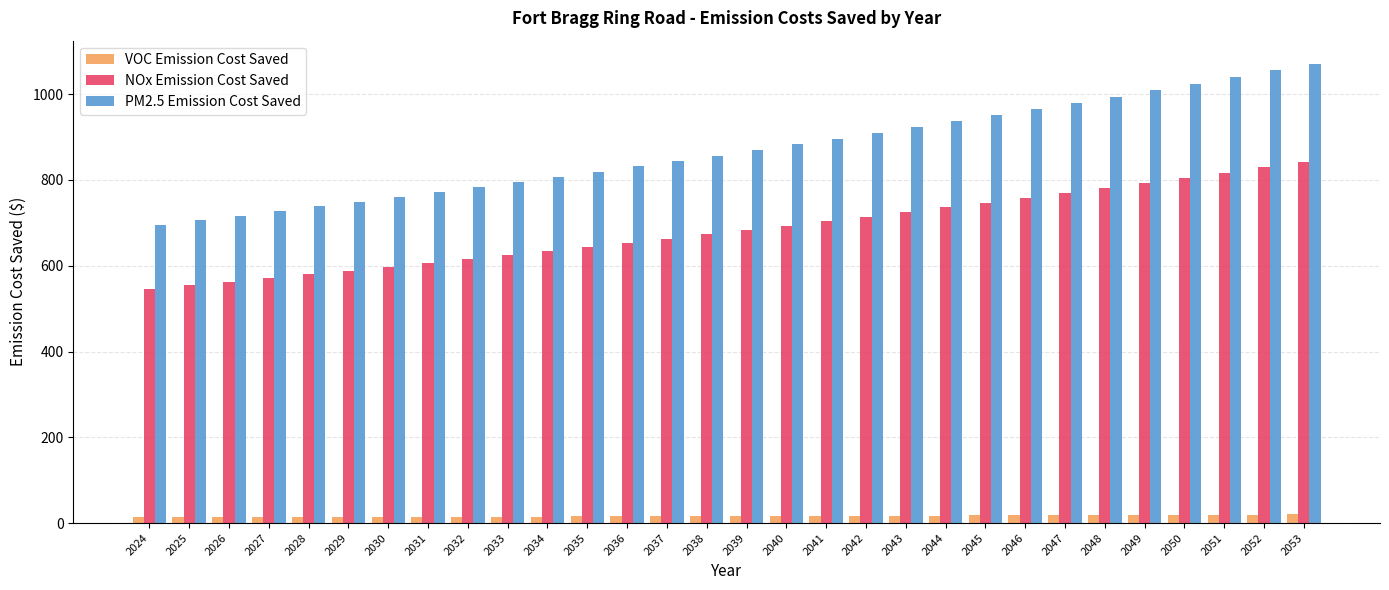

Which series has the widest spread of values?

PM2.5 Emission Cost Saved